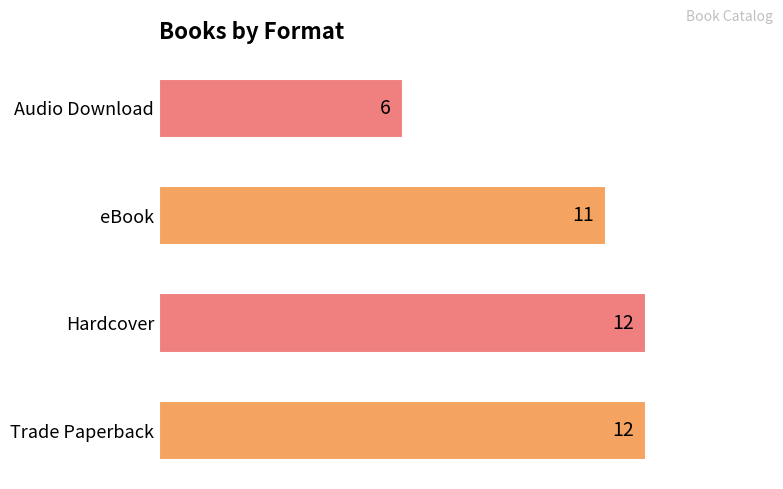

How many values are below 12?

2